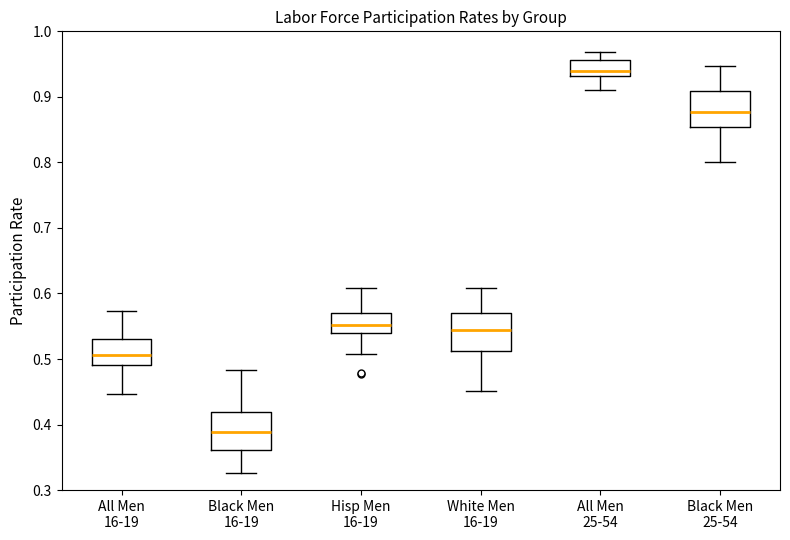

Reading left to right, read every box against the y-axis: the position of its median line, the range the box covers, and the ends of its whiskers. The values are not printed on the chart, so give them approximately, as read against the axis.

All Men 16-19: median 0.51, box 0.49 to 0.53, whiskers 0.45 to 0.57
Black Men 16-19: median 0.39, box 0.36 to 0.42, whiskers 0.33 to 0.48
Hisp Men 16-19: median 0.55, box 0.54 to 0.57, whiskers 0.51 to 0.61
White Men 16-19: median 0.54, box 0.51 to 0.57, whiskers 0.45 to 0.61
All Men 25-54: median 0.94, box 0.93 to 0.96, whiskers 0.91 to 0.97
Black Men 25-54: median 0.88, box 0.85 to 0.91, whiskers 0.80 to 0.95